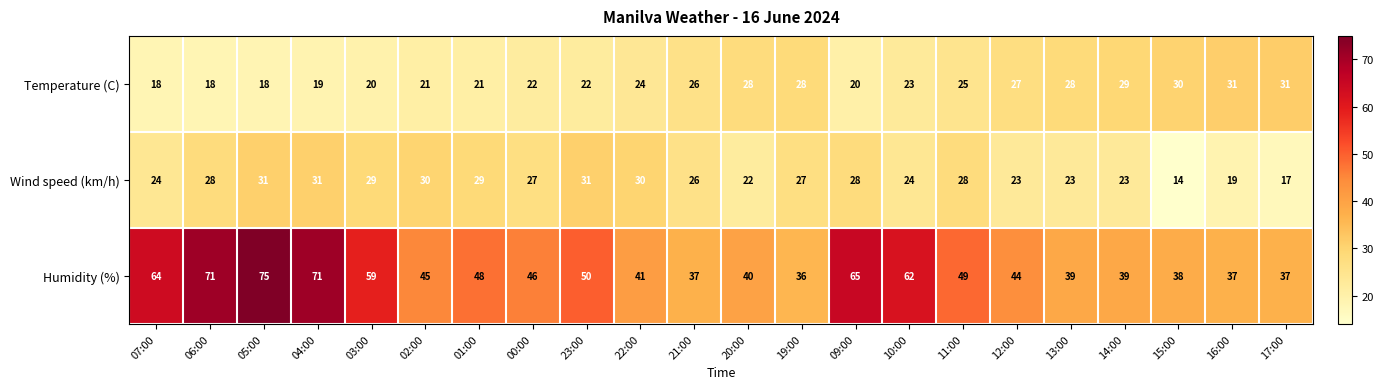

Which series has the largest total across all categories?

Humidity (%)